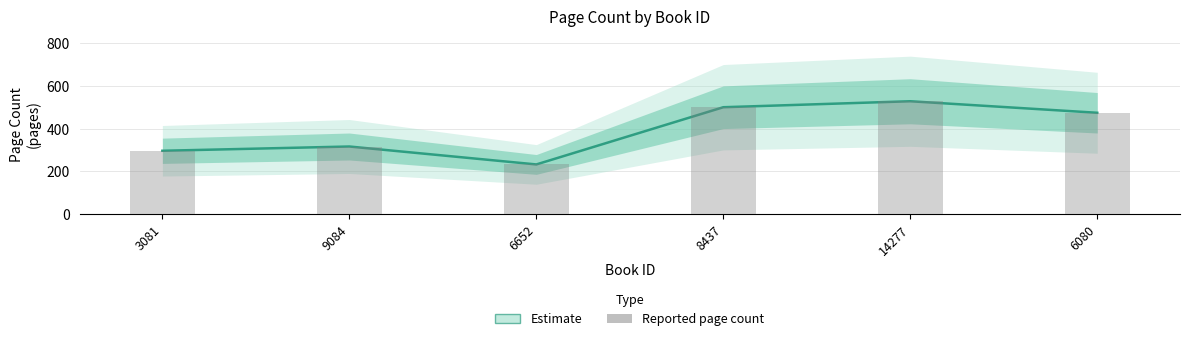

At which label does Estimate reach its minimum?

6652